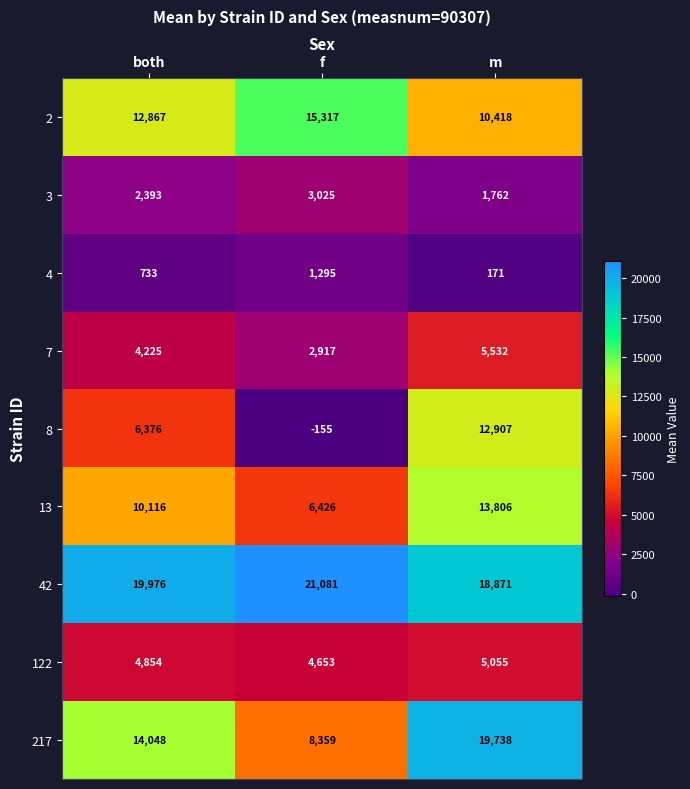

At which label is 13 closest to 10116?

both